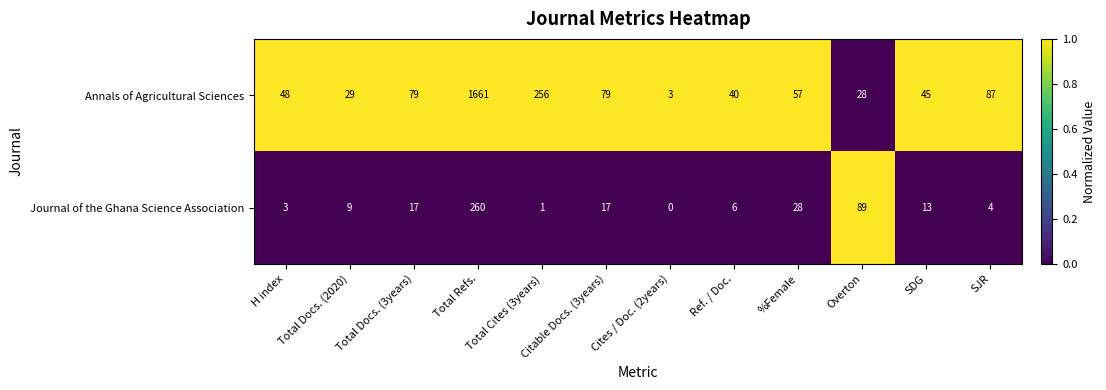

Rank the series at SDG from lowest to highest value.

Journal of the Ghana Science Association, Annals of Agricultural Sciences